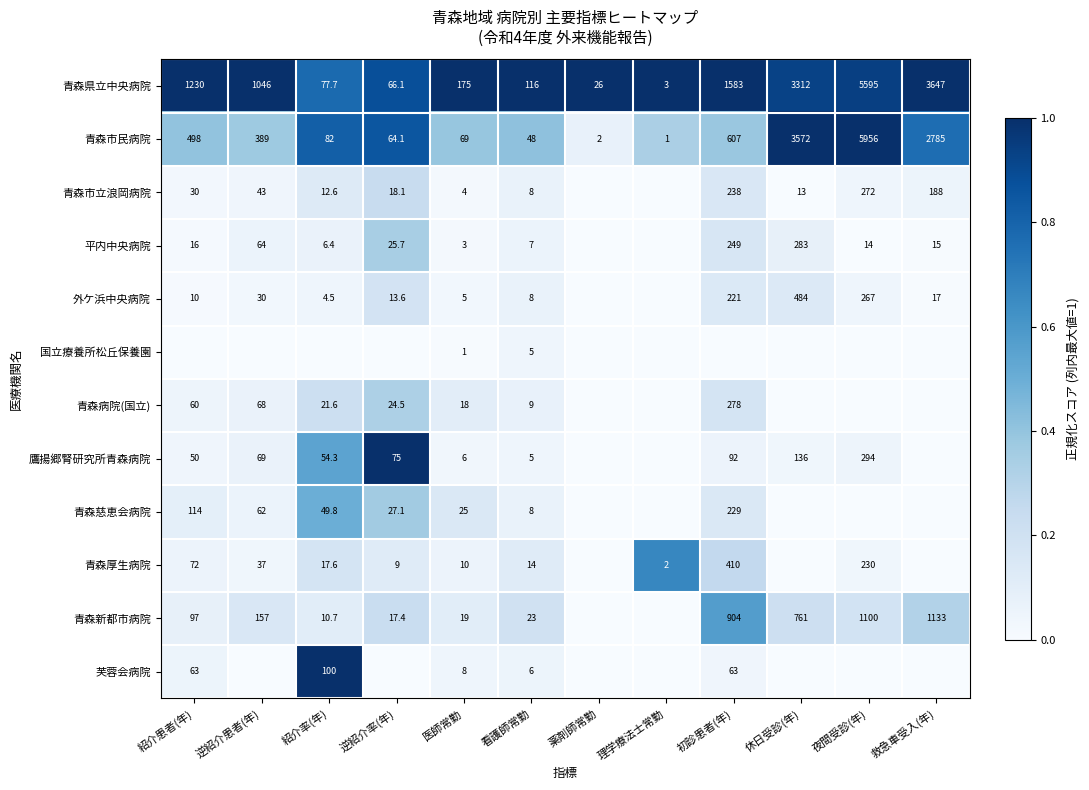

What is the greatest value displayed?

1.0